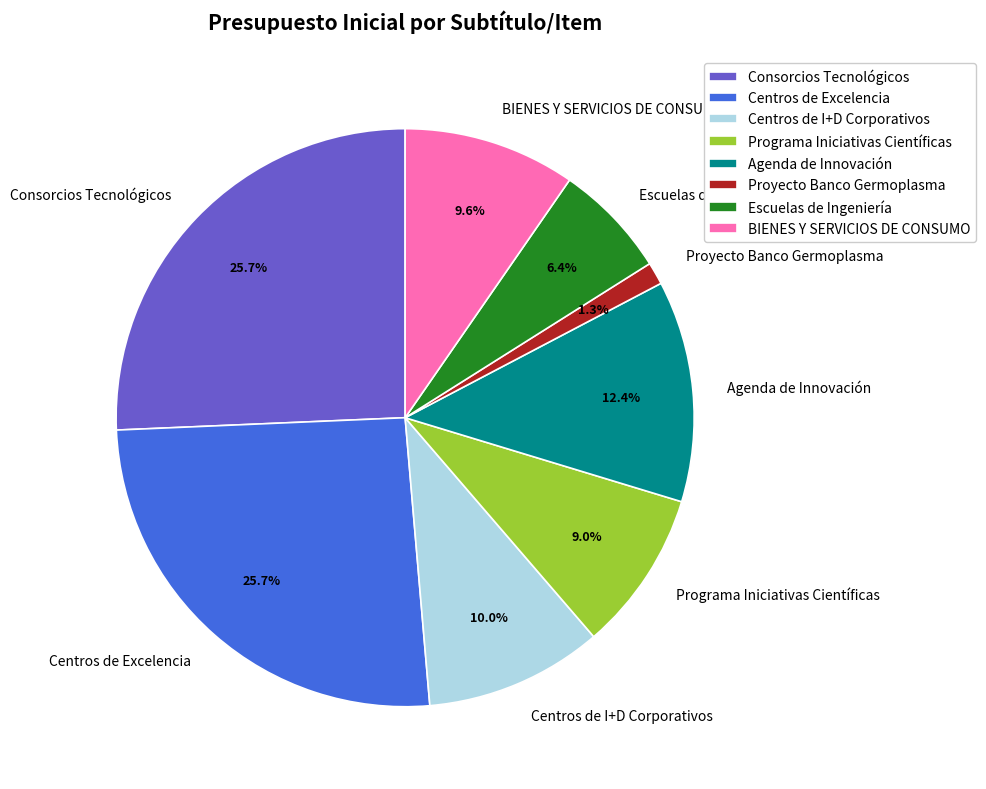

Which category has the smallest portion of the pie?

Proyecto Banco Germoplasma